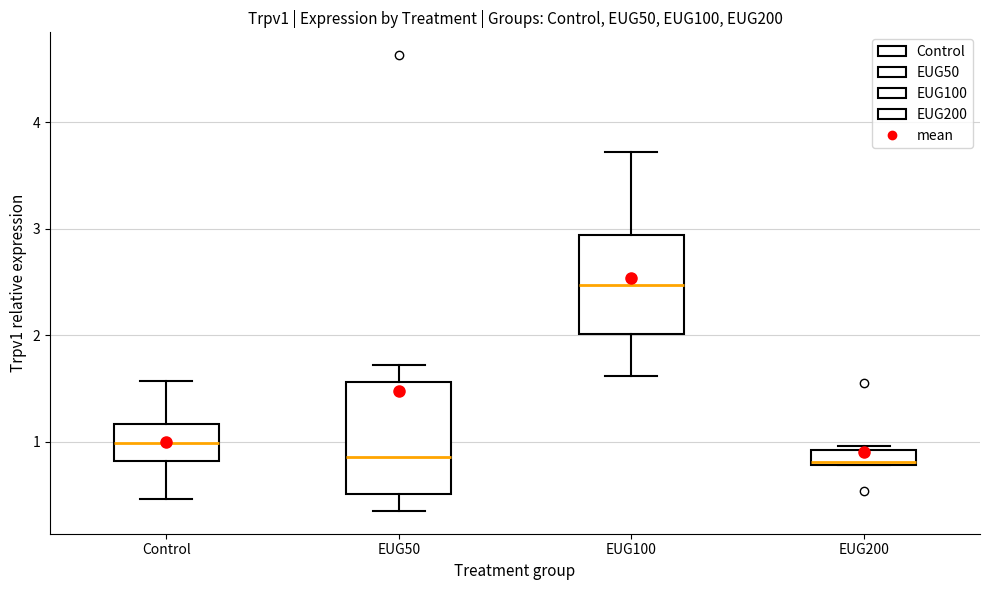

Where does the lower whisker of the box for EUG100 end on the y-axis? The values are not printed on the chart, so give them approximately, as read against the axis.

1.6